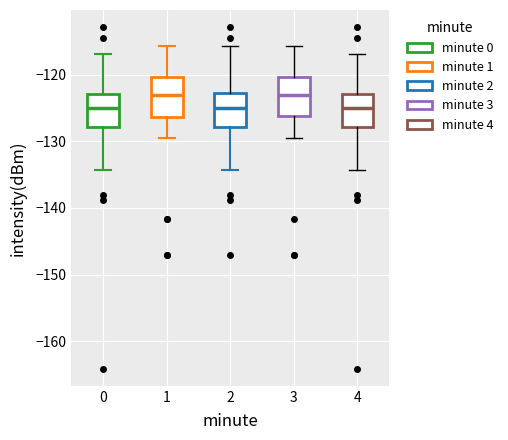

Reading left to right, read every box against the y-axis: the position of its median line, the range the box covers, and the ends of its whiskers. The values are not printed on the chart, so give them approximately, as read against the axis.

0: median -125, box -128 to -123, whiskers -134 to -117
1: median -123, box -126 to -120, whiskers -130 to -116
2: median -125, box -128 to -123, whiskers -134 to -116
3: median -123, box -126 to -120, whiskers -130 to -116
4: median -125, box -128 to -123, whiskers -134 to -117